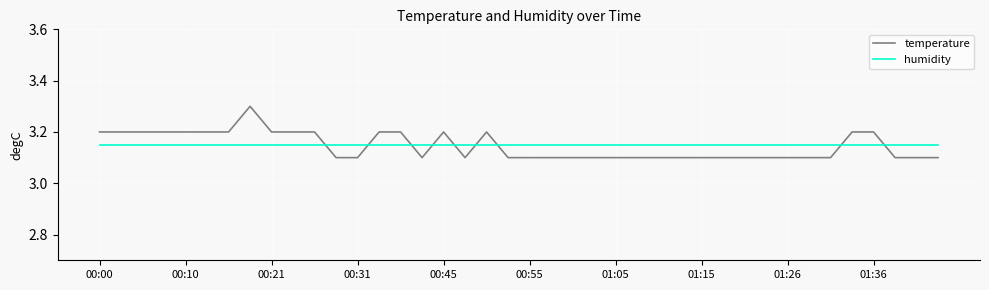

What is the maximum value shown in the chart?

3.3